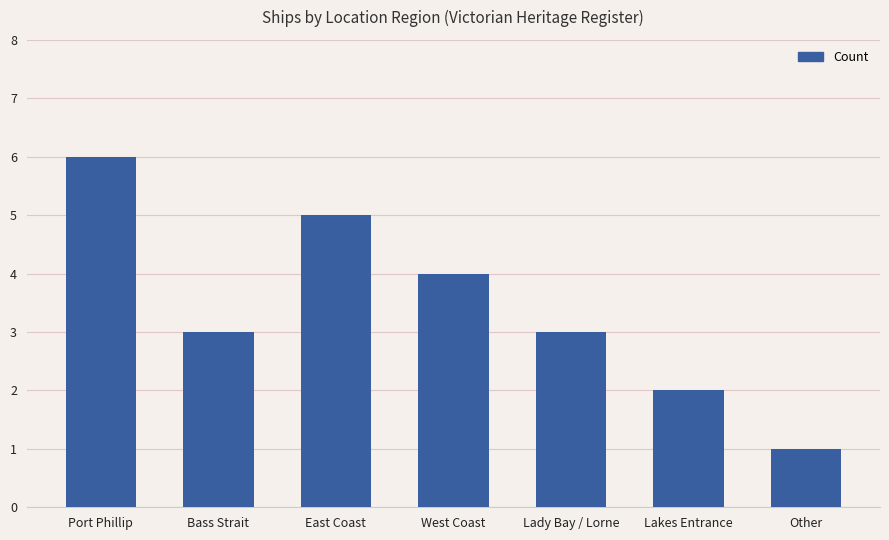

What is the minimum value shown in the chart?

1